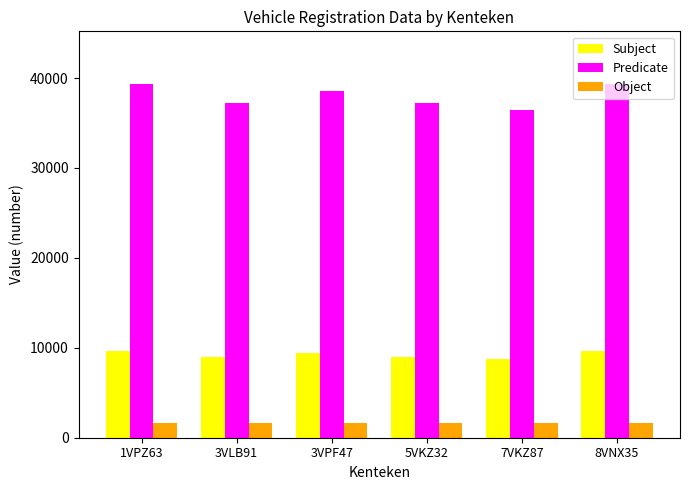

Are the bars grouped side by side (vs. stacked)?

Yes